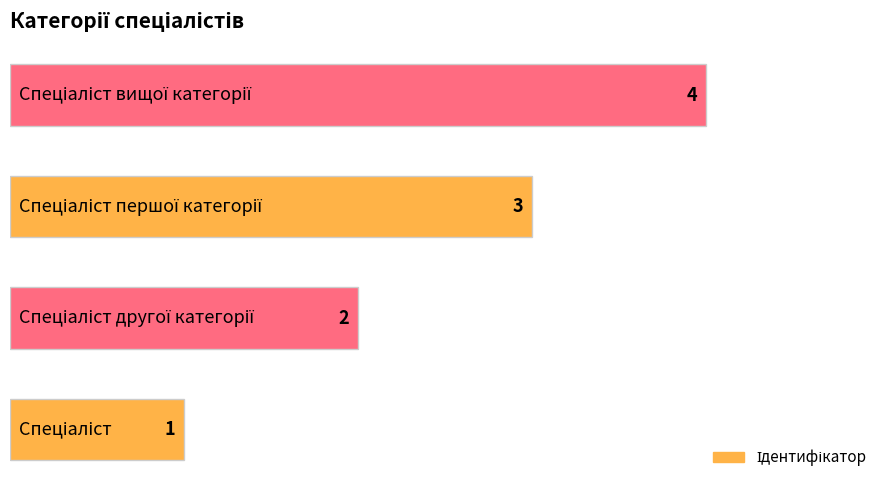

What is the sum of all values?

10